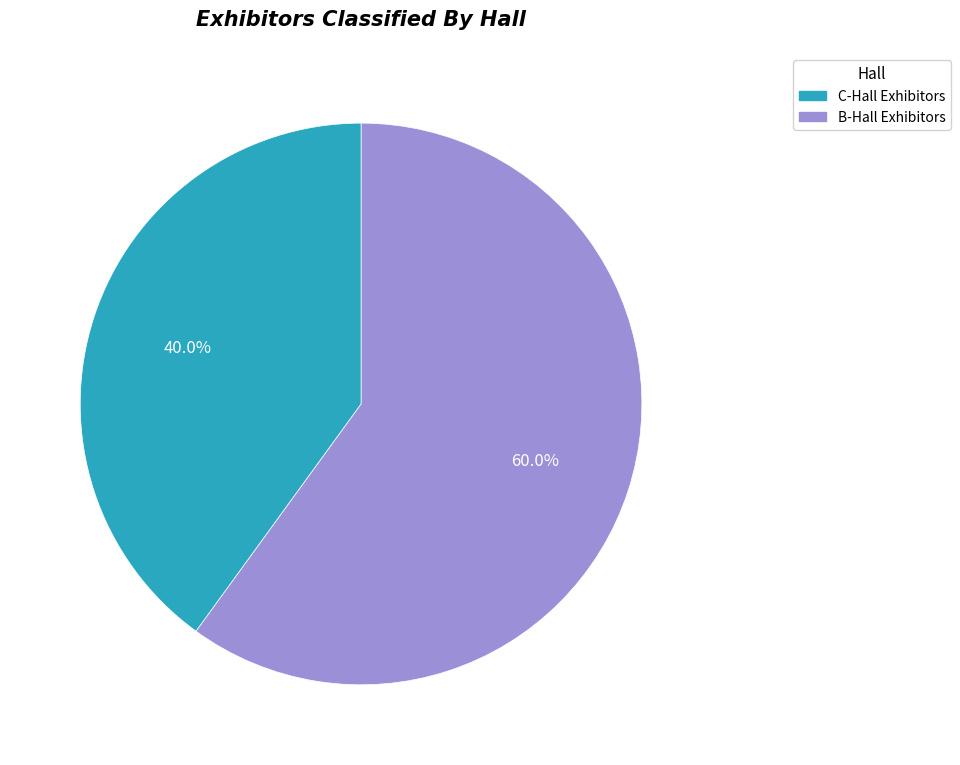

Does any single category account for the majority?

Yes